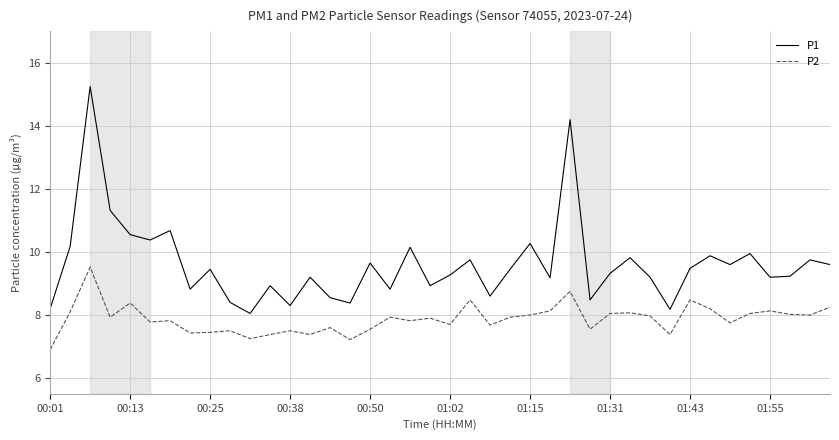

Rank the series by their average value, from highest to lowest.

P1, P2